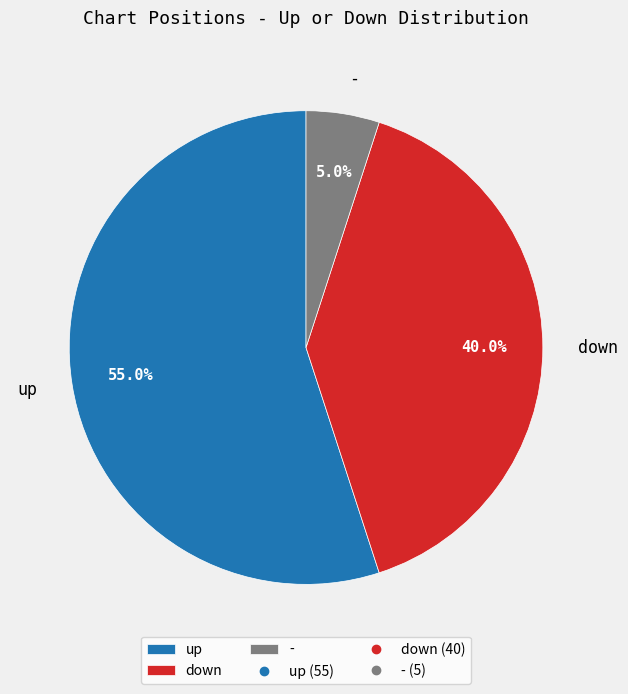

Count the number of slices in the pie.

3